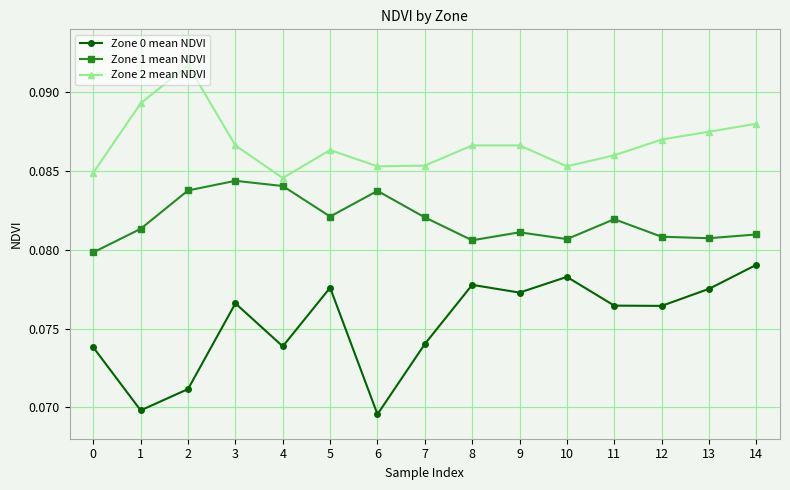

How many lines are shown in the chart?

3